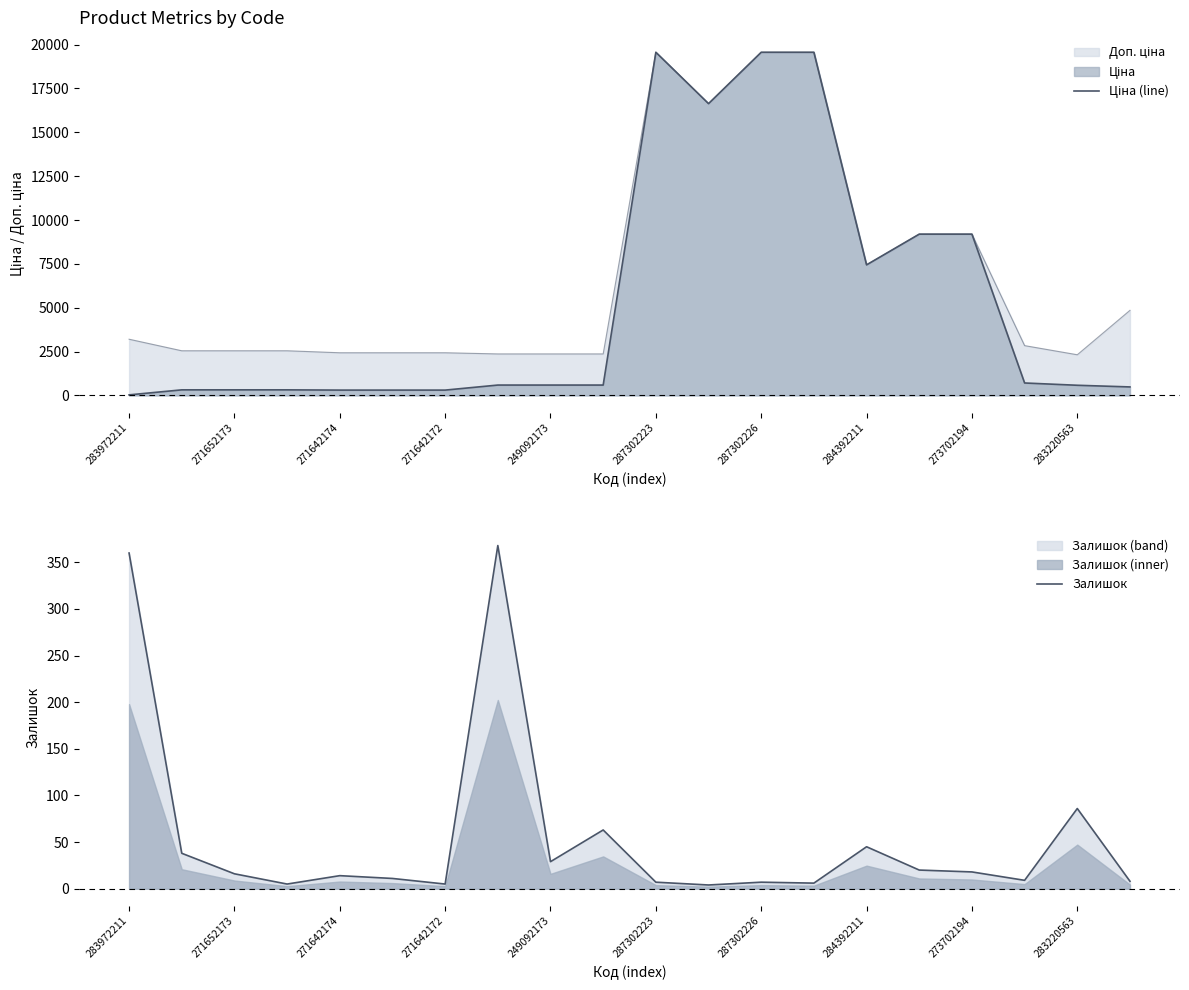

Which series has the largest total across all categories?

Ціна (line)